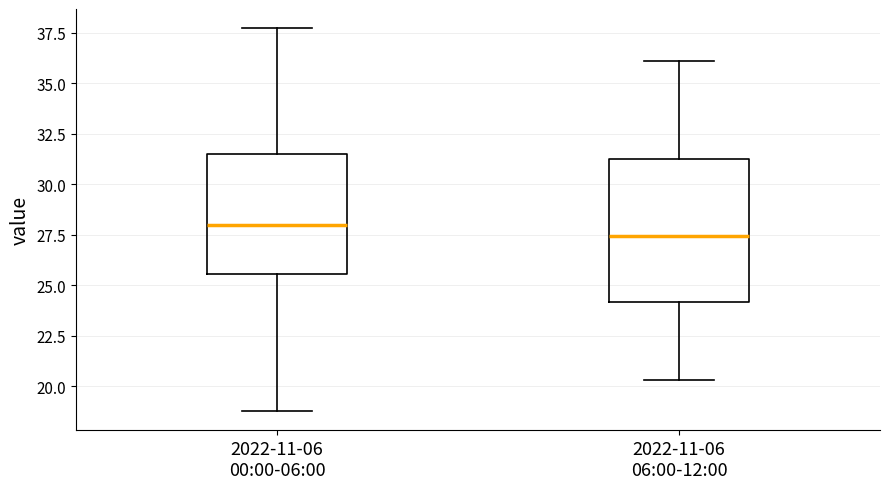

Which box's median line is the lowest?

2022-11-06 06:00-12:00